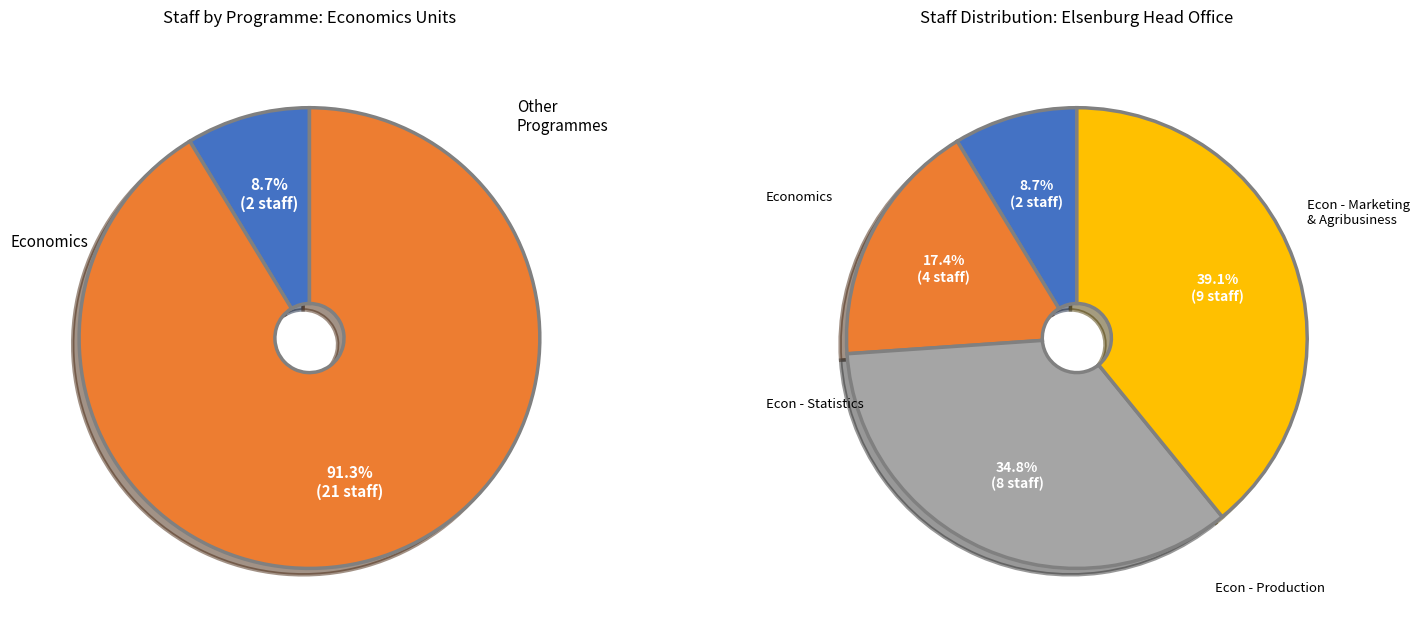

To the nearest percent, what is the average slice percentage?

25%